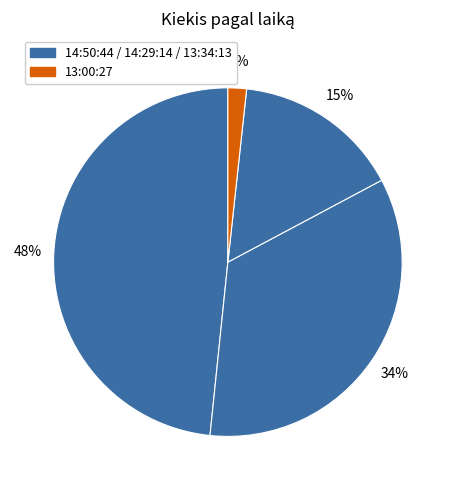

How many segments does this pie chart have?

4